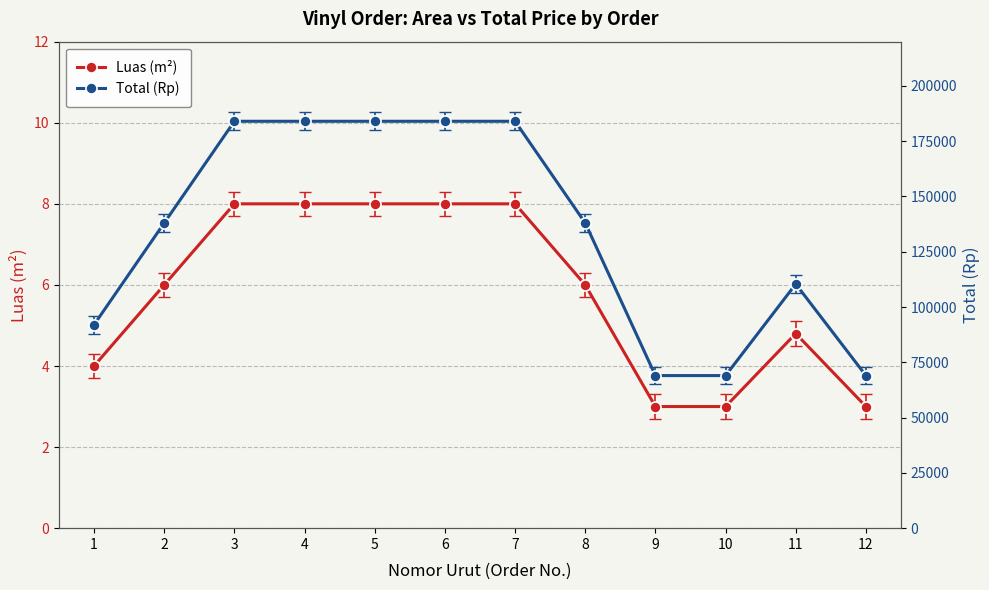

What is the greatest value displayed?

184000.0